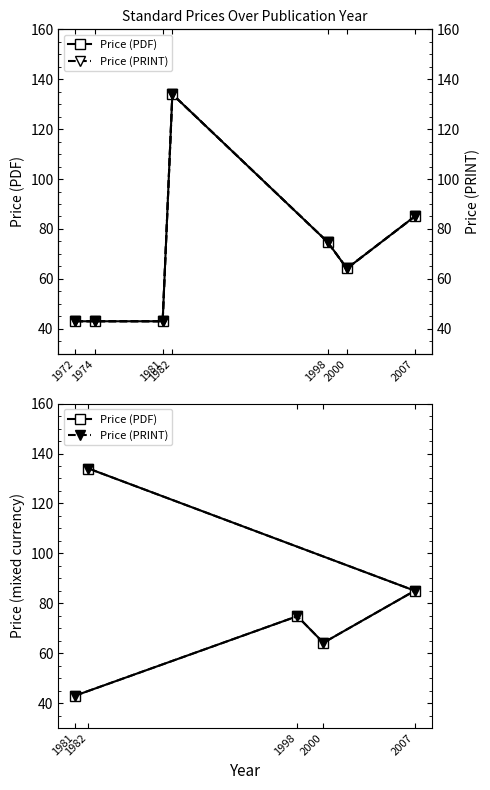

What is the value of the Price (PDF) point at the 3rd from the left?

43.0